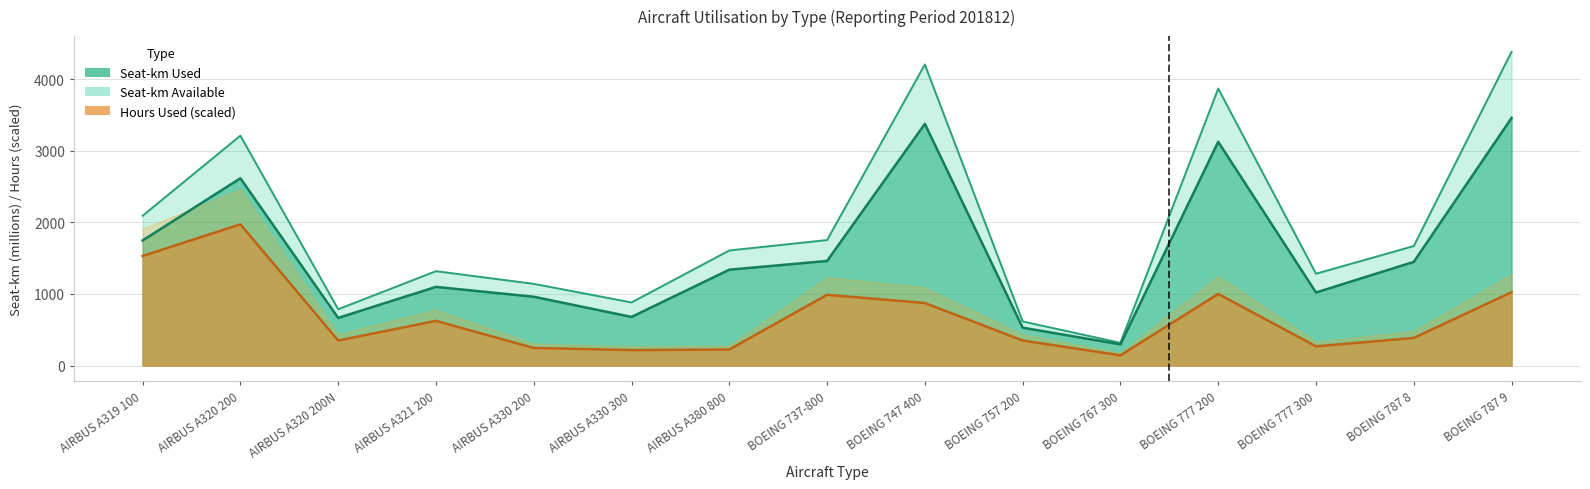

What is the value of the seat_km_available_x1000 point at the 15th from the left?

4384.4